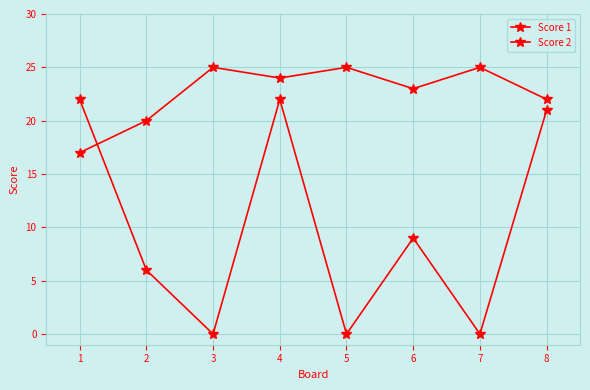

Reading left to right, extract all data points from this chart.

Score 1: 17	20	25	24	25	23	25	22
Score 2: 22	6	0	22	0	9	0	21